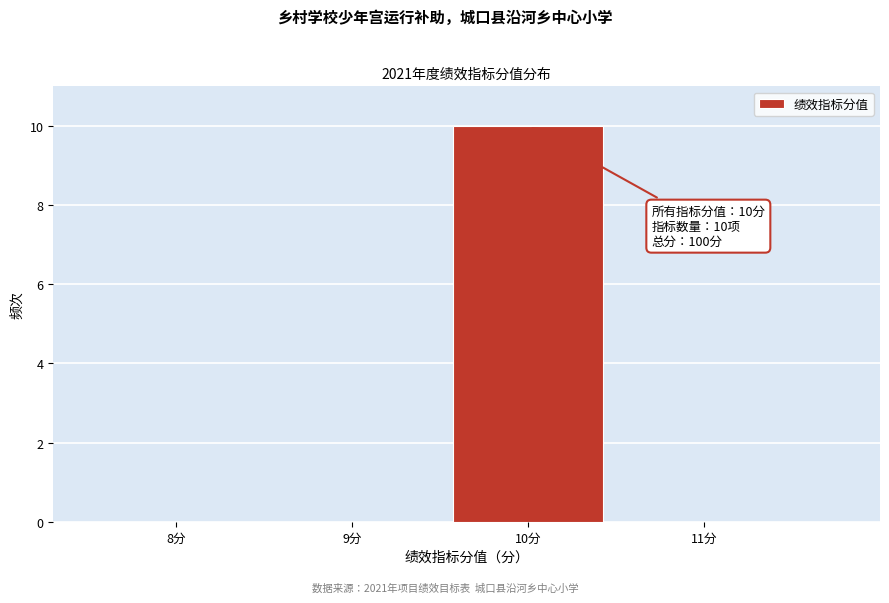

Reading left to right, extract all data points from this chart.

8分=0	9分=0	10分=10	11分=0